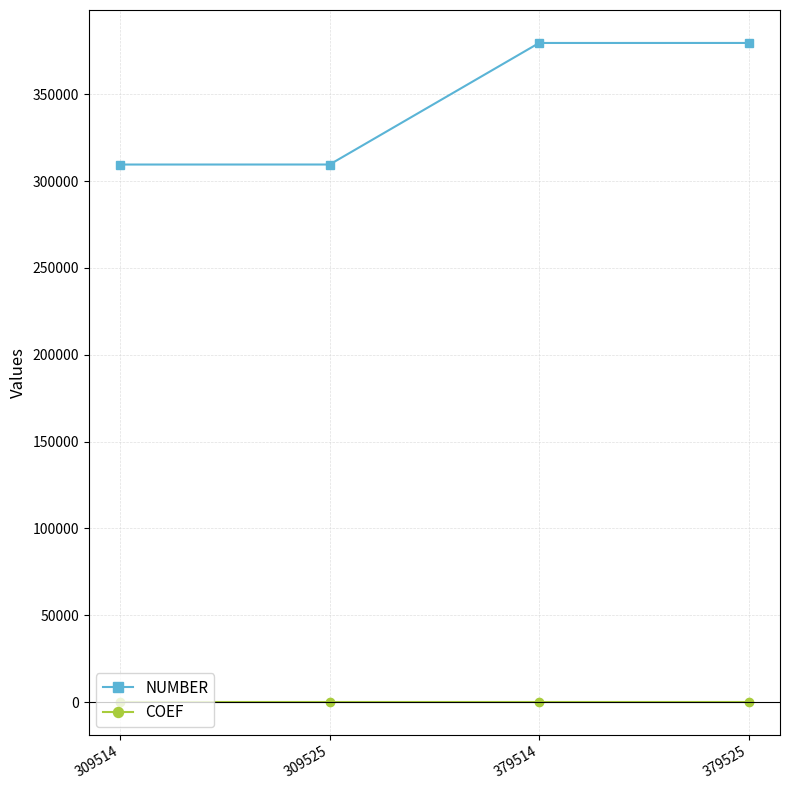

True or false: NUMBER and COEF intersect in this chart.

False